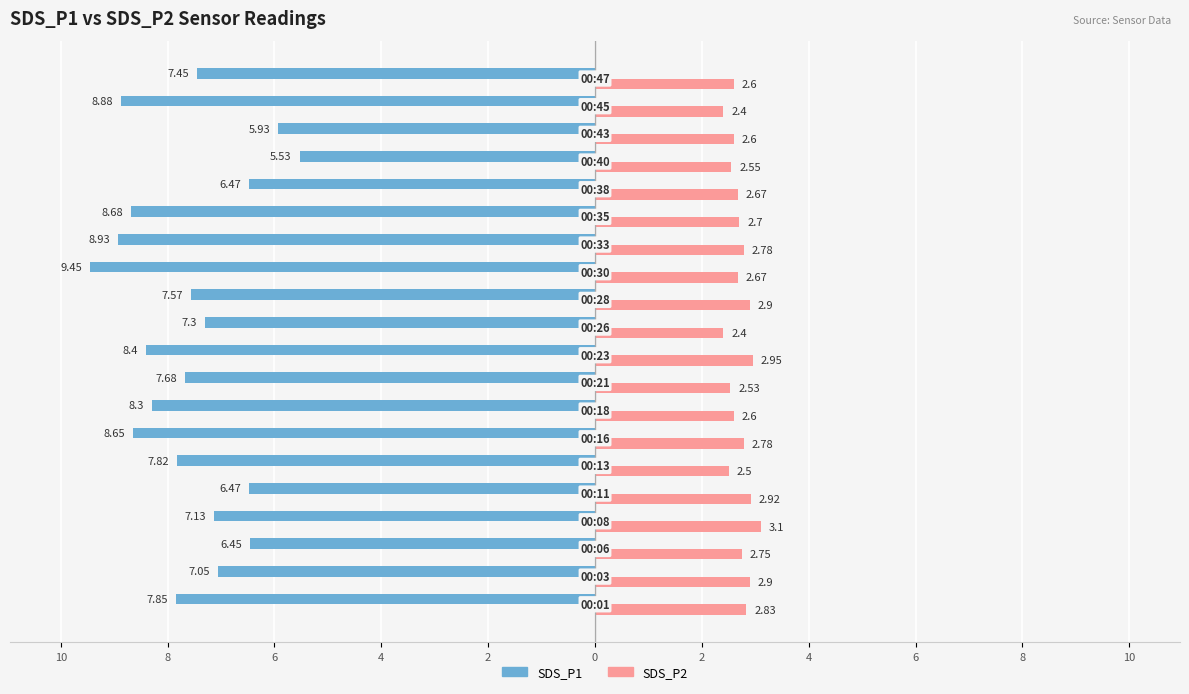

Reading left to right, extract all data points from this chart.

SDS_P1: -7.8	-7.0	-6.5	-7.1	-6.5	-7.8	-8.7	-8.3	-7.7	-8.4	-7.3	-7.6	-9.4	-8.9	-8.7	-6.5	-5.5	-5.9	-8.9	-7.5
SDS_P2: 2.8	2.9	2.8	3.1	2.9	2.5	2.8	2.6	2.5	3.0	2.4	2.9	2.7	2.8	2.7	2.7	2.5	2.6	2.4	2.6